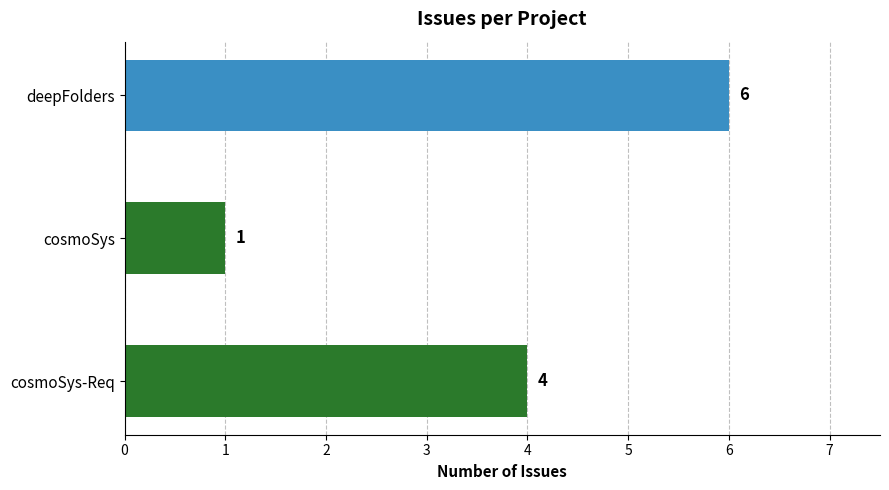

What is the average value?

4